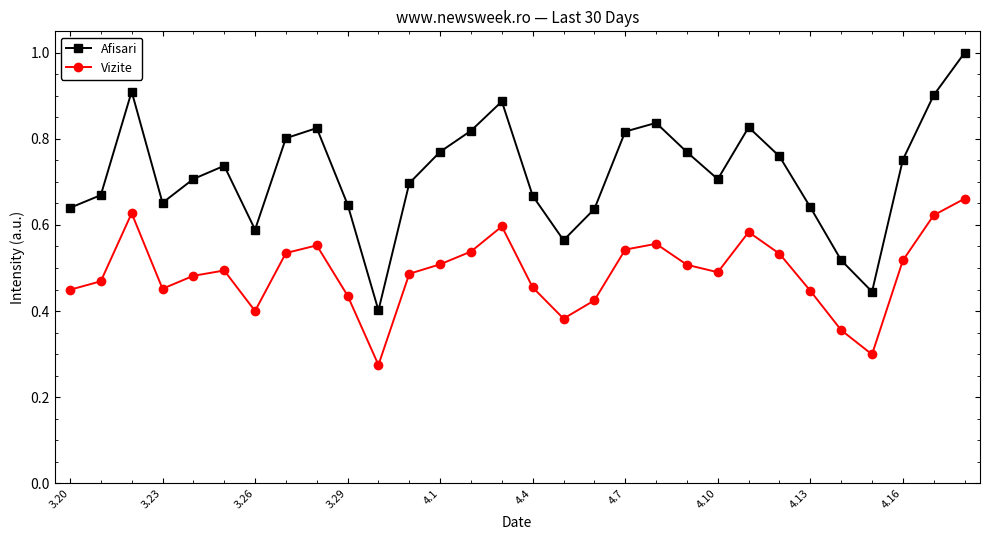

What is the sum of all Afisari values?

21.6